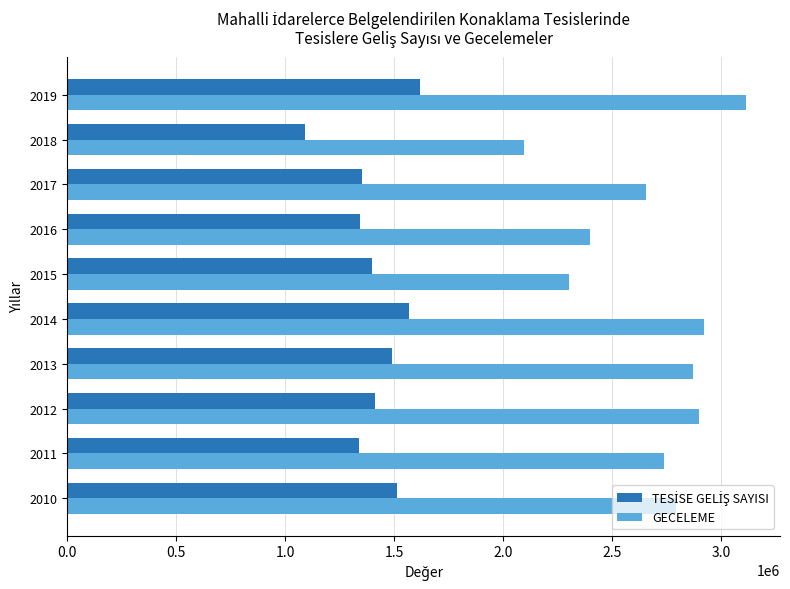

Which series changed the most between 2011 and 2015?

GECELEME